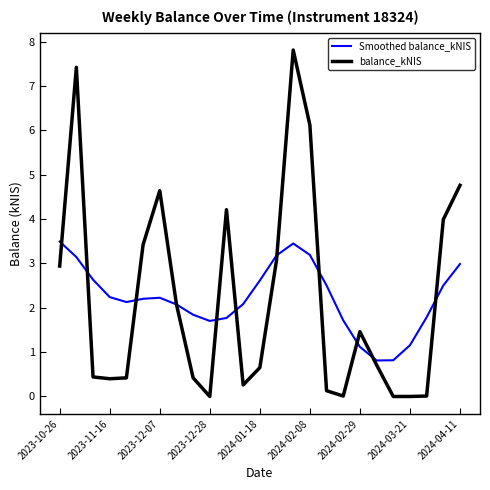

What is the maximum value for Smoothed balance_kNIS?

3.5